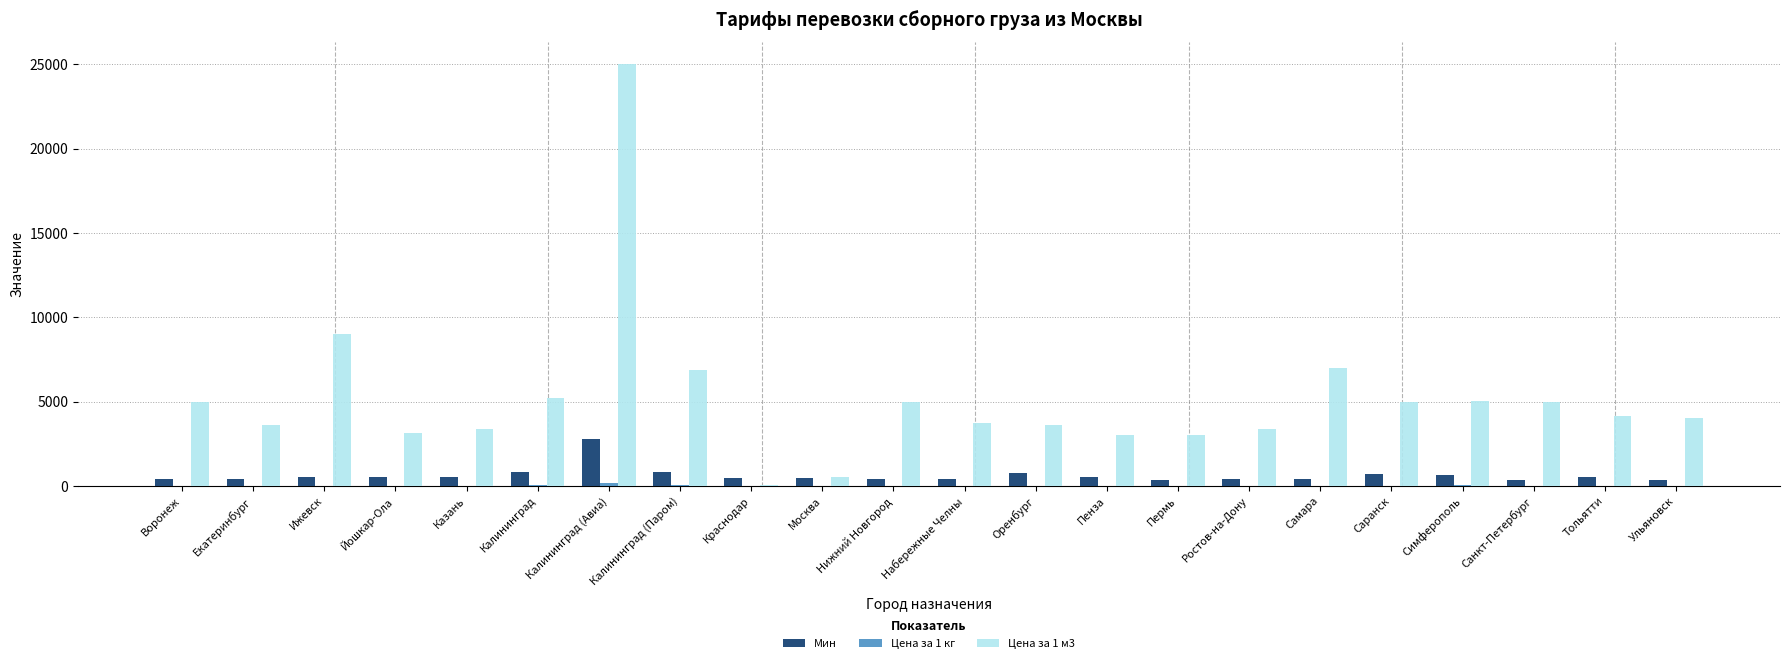

What is the total value across all series at Казань?

3893